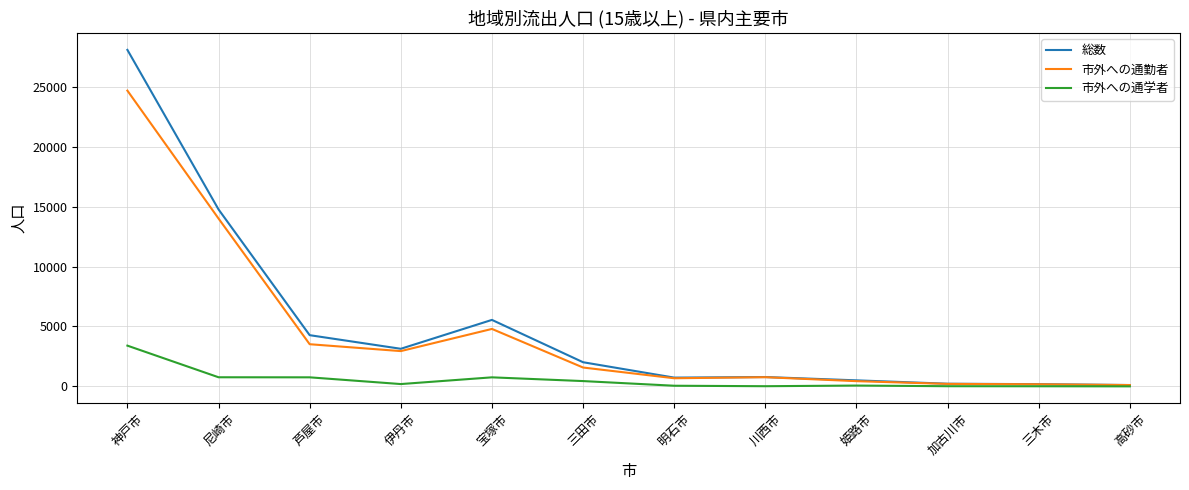

What is the highest value of the 市外への通勤者 series?

24682